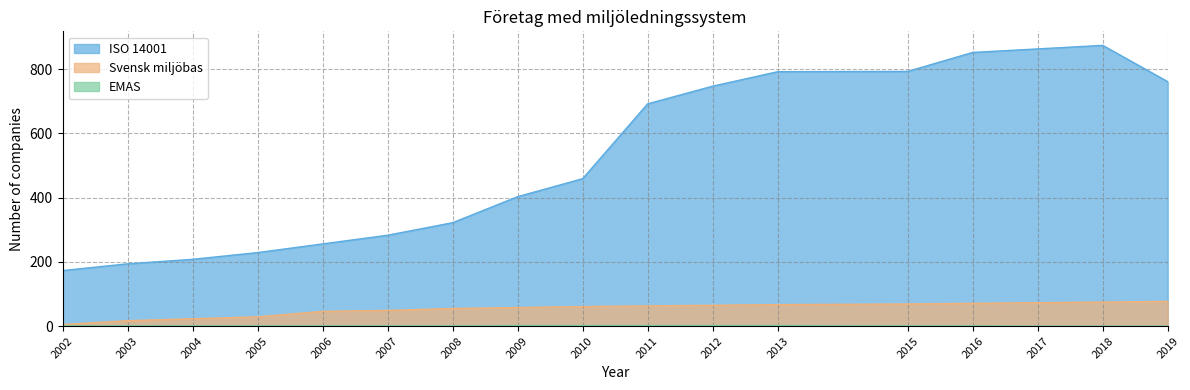

What is the greatest value displayed?

874